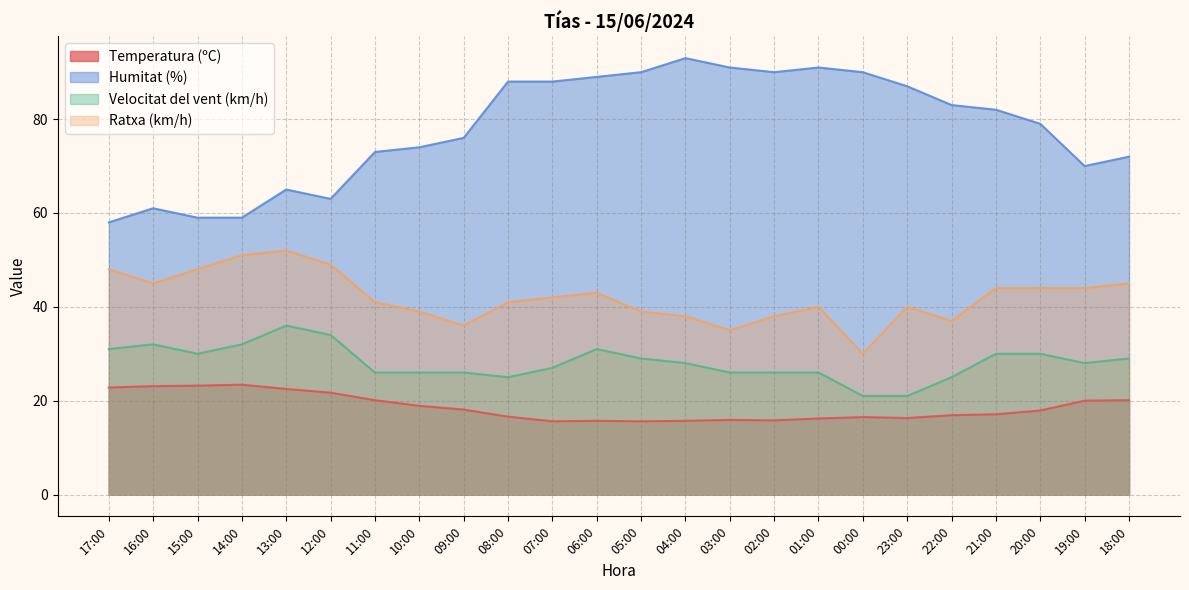

True or false: Ratxa (km/h) has more than 0 interior local peaks.

True